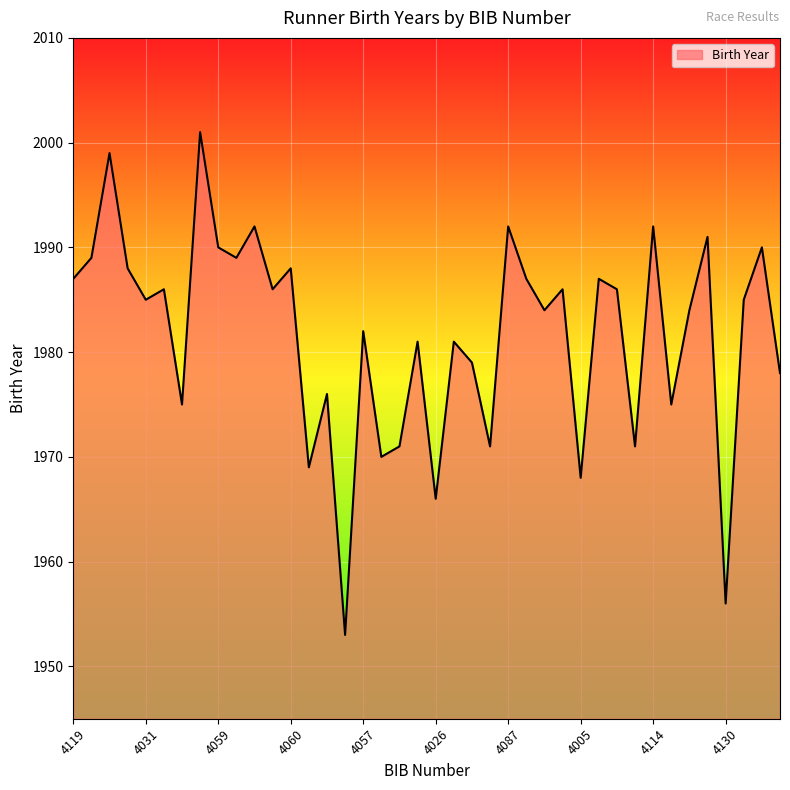

What is the difference between the maximum and minimum values?

48